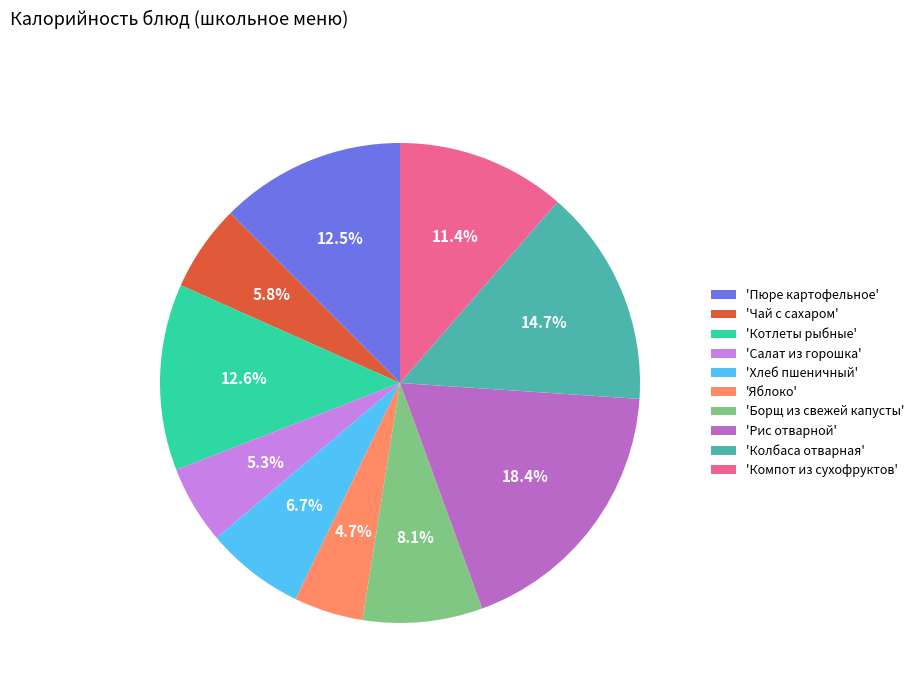

Approximately how many times larger is the value at 'Чай с сахаром' compared to 'Компот из сухофруктов'?

0.5